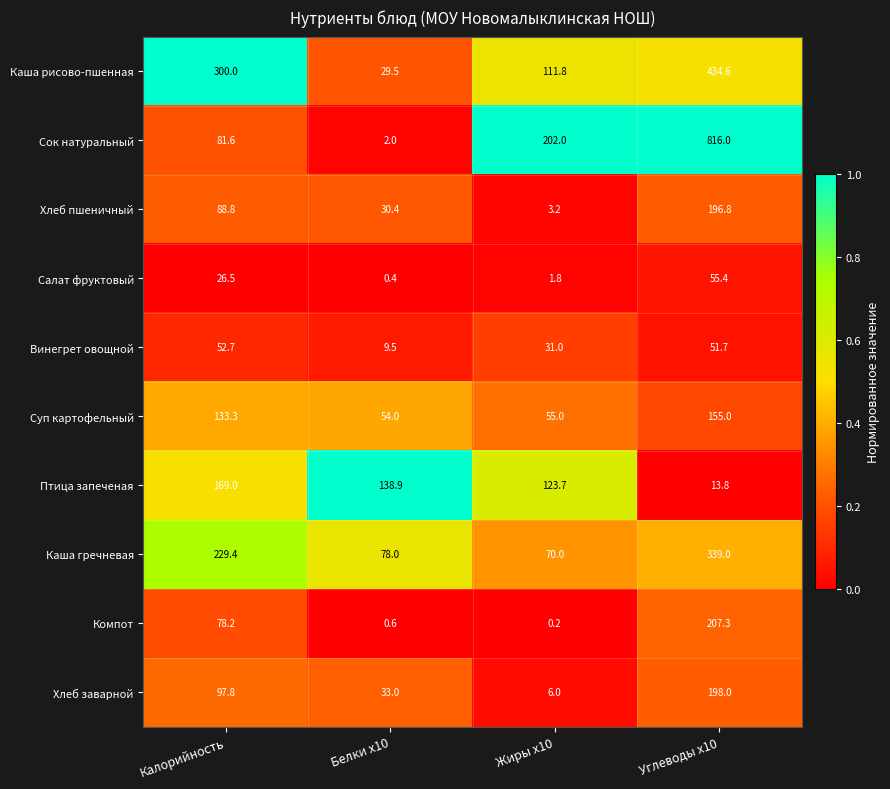

Between Калорийность and Жиры x10, which series saw the biggest shift?

Каша рисово-пшенная